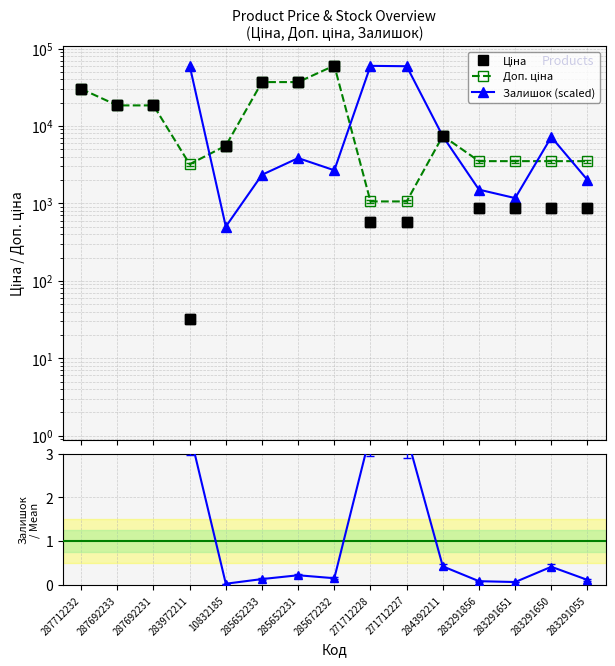

What value does the Доп. ціна series have at 271712227?

1060.0